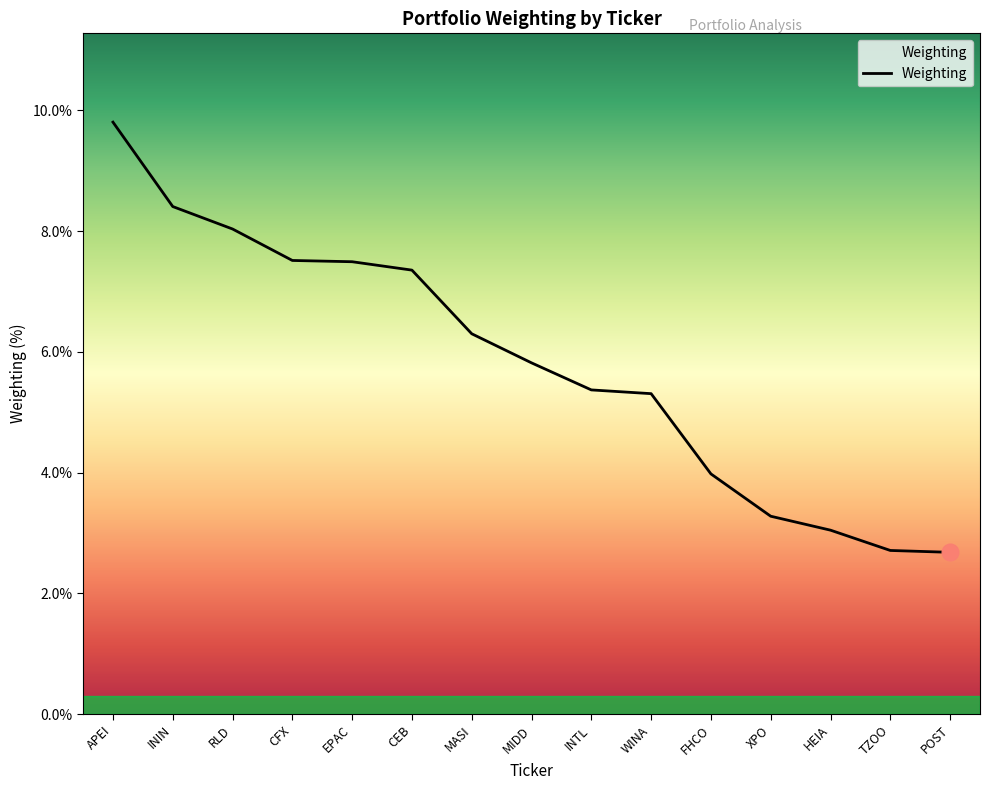

The chart shows a value of 2.7 at TZOO. True or false?

True